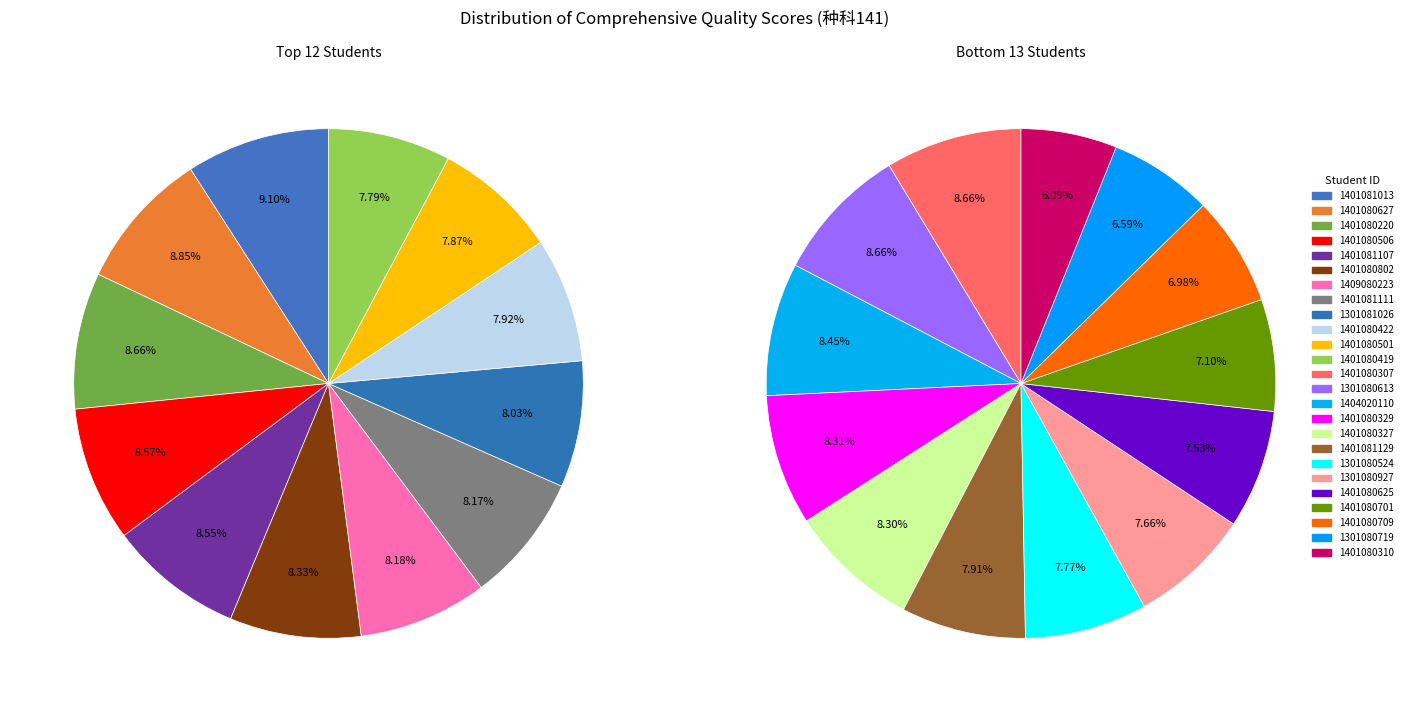

Rank the categories by value from highest to lowest.

1401081013, 1401080627, 1401080220, 1401080506, 1401081107, 1401080802, 1409080223, 1401081111, 1301081026, 1401080422, 1401080501, 1401080419, 1401080307, 1301080613, 1404020110, 1401080329, 1401080327, 1401081129, 1301080524, 1301080927, 1401080625, 1401080701, 1401080709, 1301080719, 1401080310